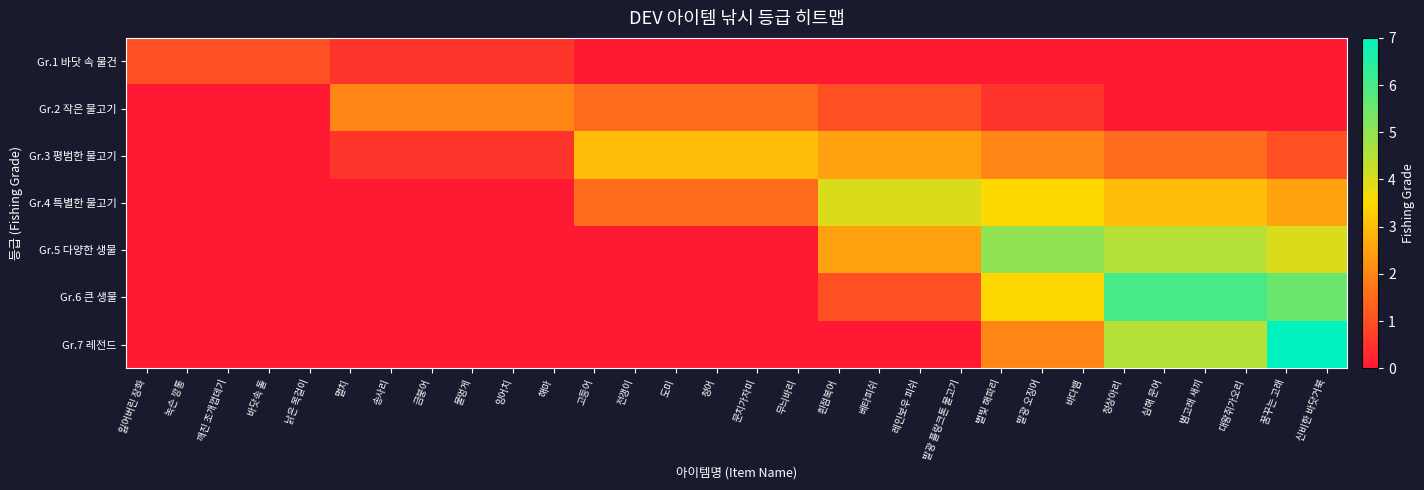

Which series has the widest spread of values?

Gr.7 레전드